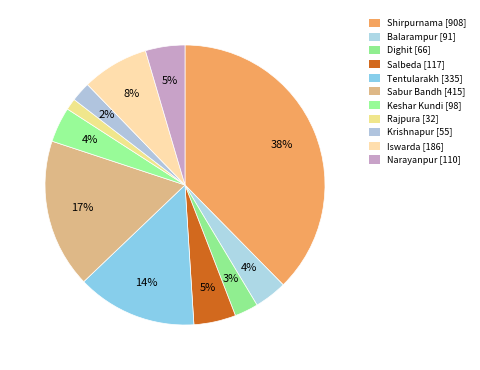

How many segments does this pie chart have?

11